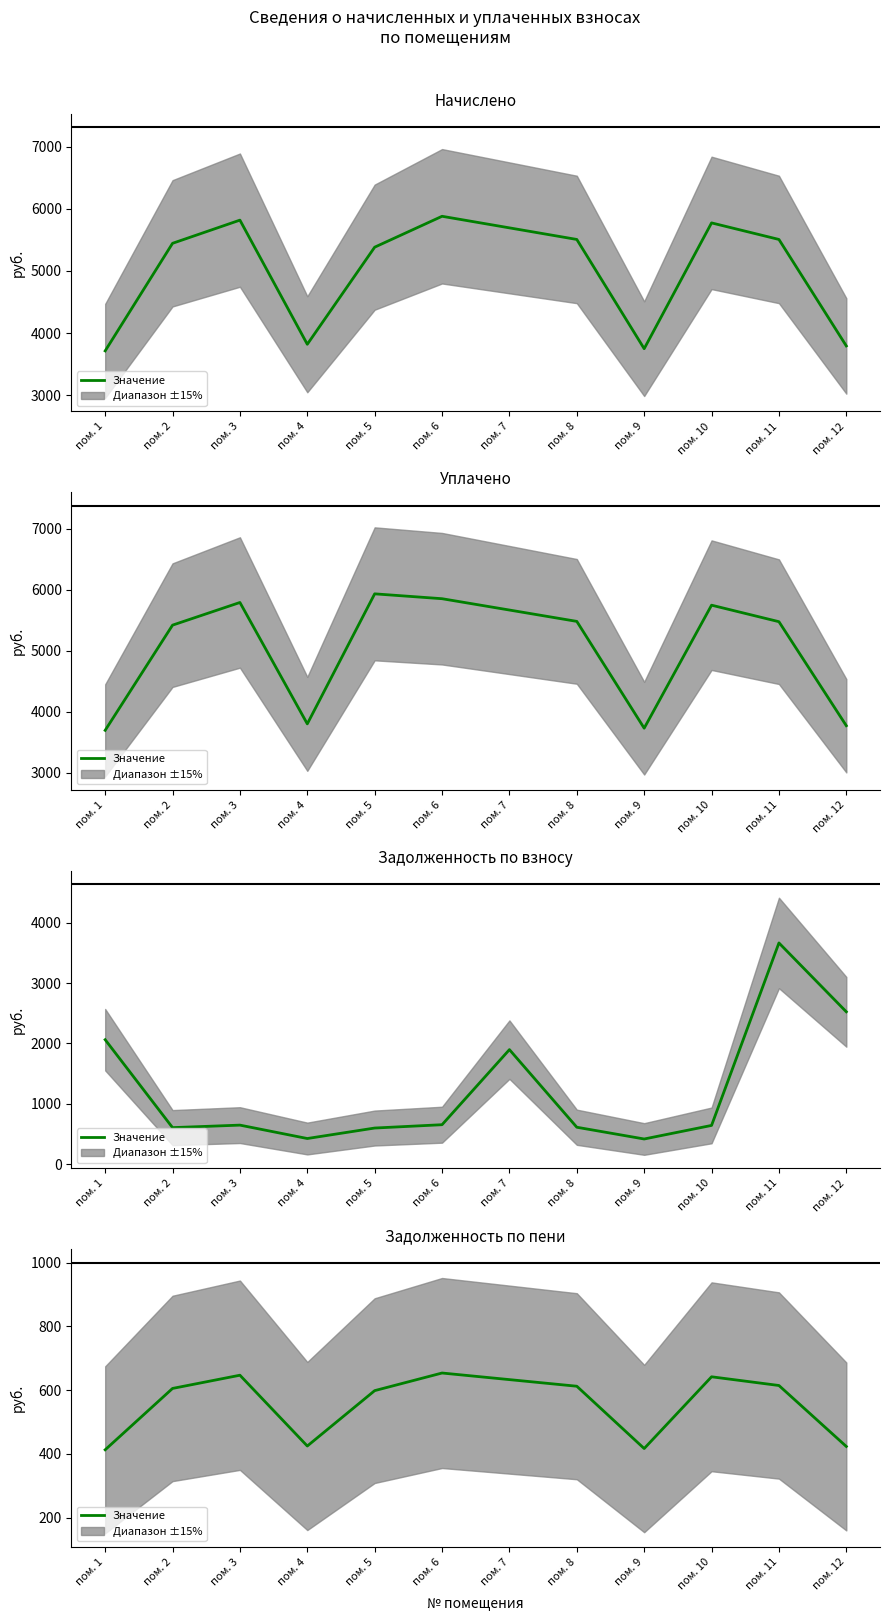

List the labels in order of value, smallest first.

пом. 1, пом. 9, пом. 12, пом. 4, пом. 5, пом. 2, пом. 8, пом. 11, пом. 7, пом. 10, пом. 3, пом. 6